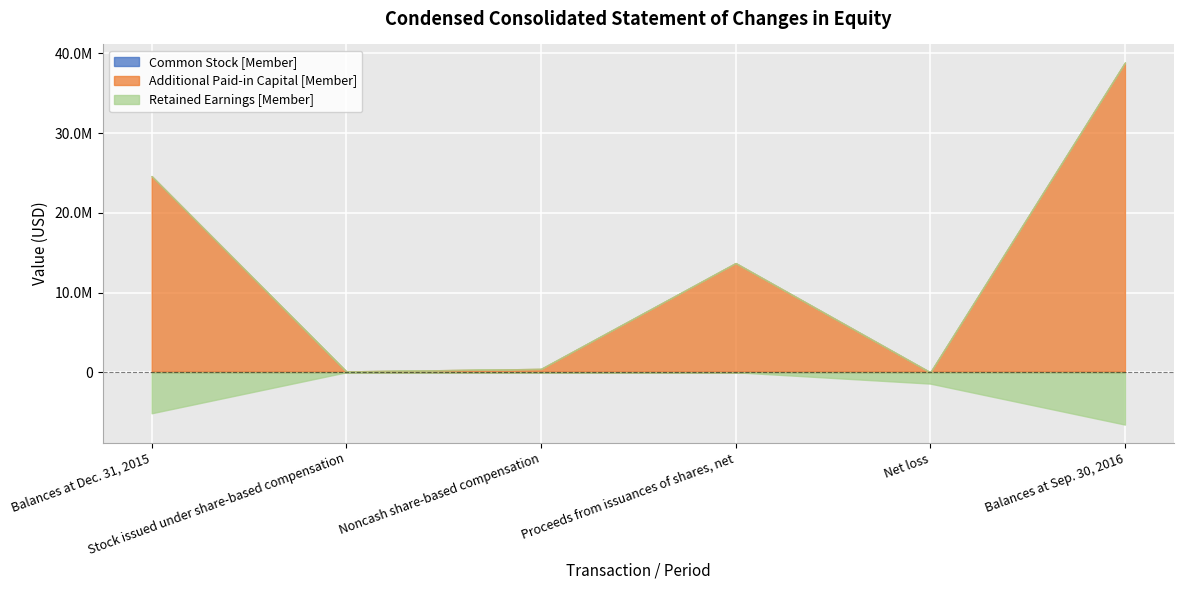

Which series has the widest spread of values?

Additional Paid-in Capital [Member]